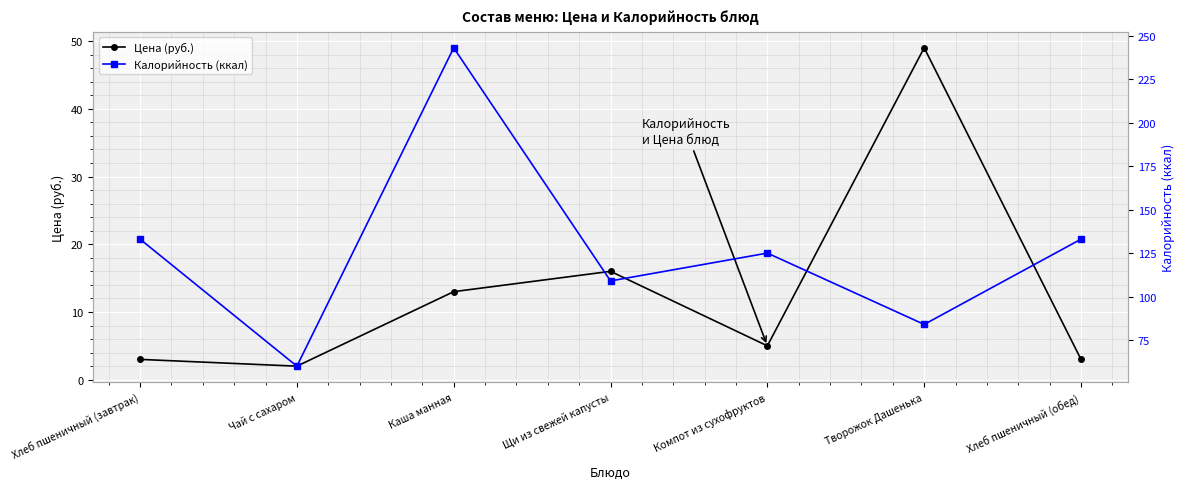

What is the difference between the maximum and minimum values in the Калорийность (ккал) series?

183